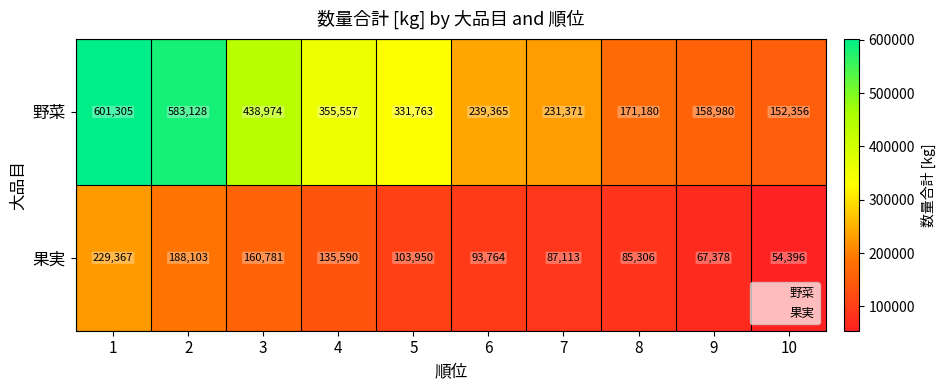

True or false: 野菜 has a value of 331763 at 5.

True